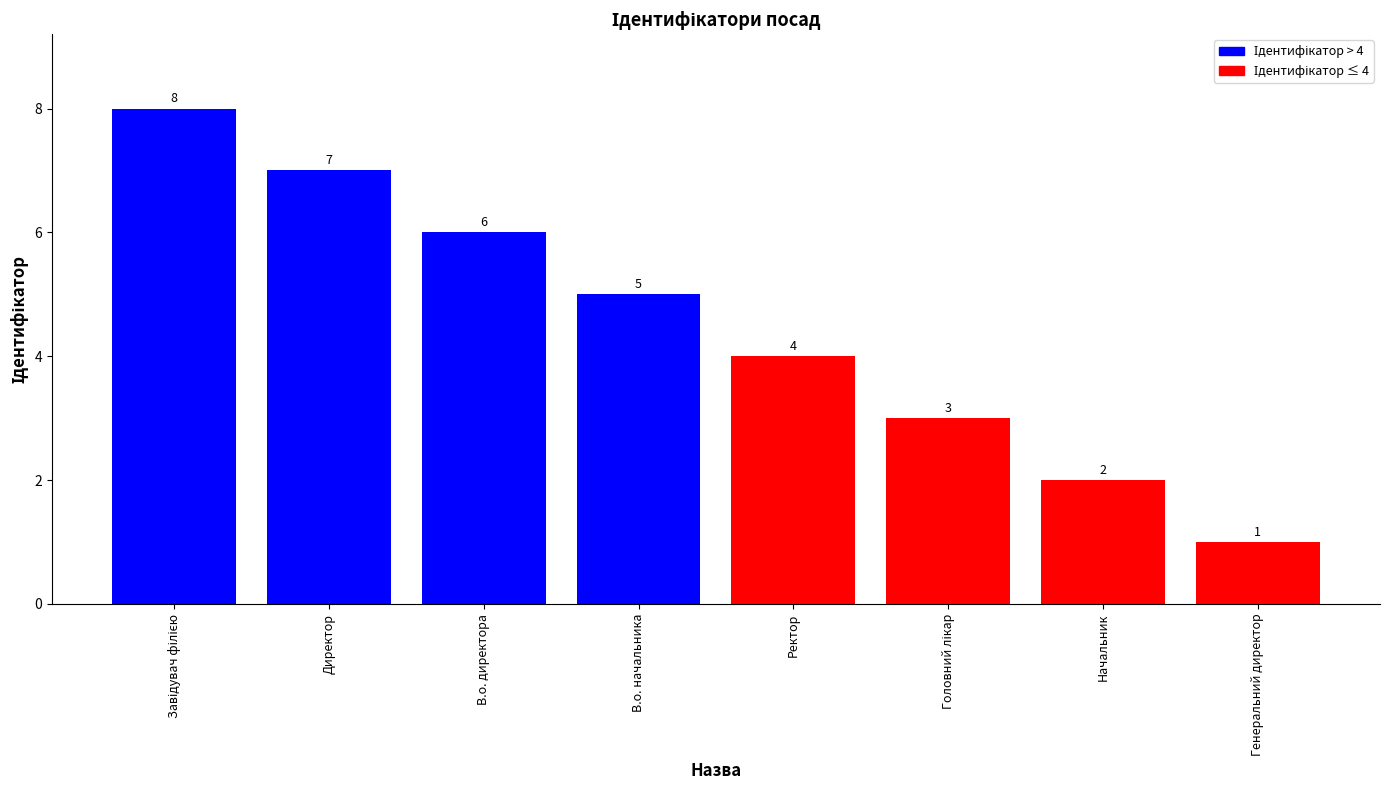

What is the ratio of the value at Ректор to the value at Генеральний директор?

4.0